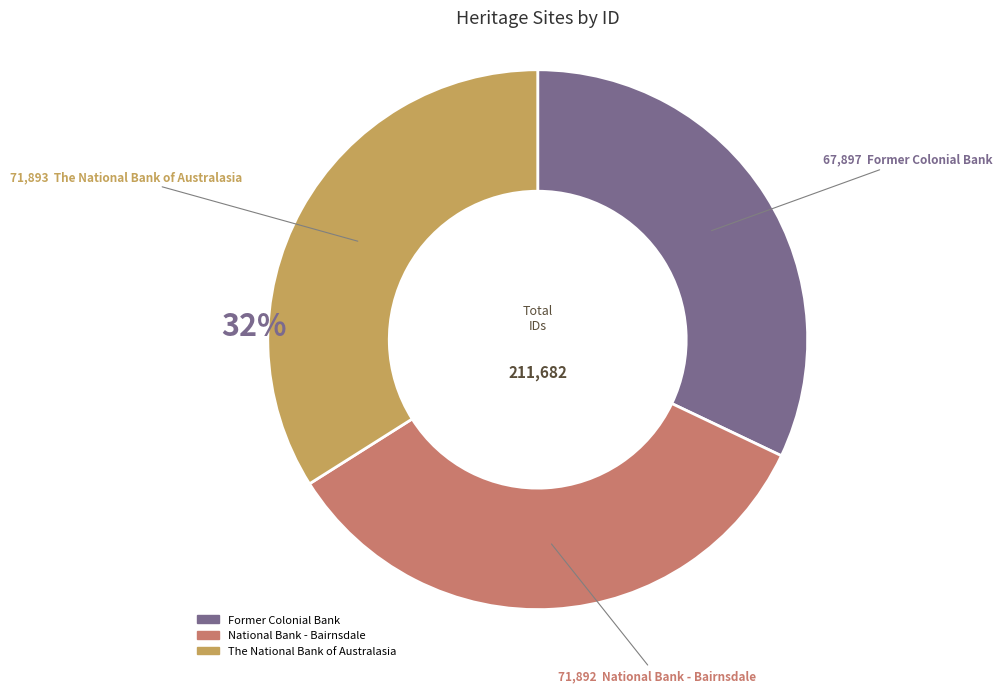

What portion of the pie excludes National Bank - Bairnsdale?

66.0%